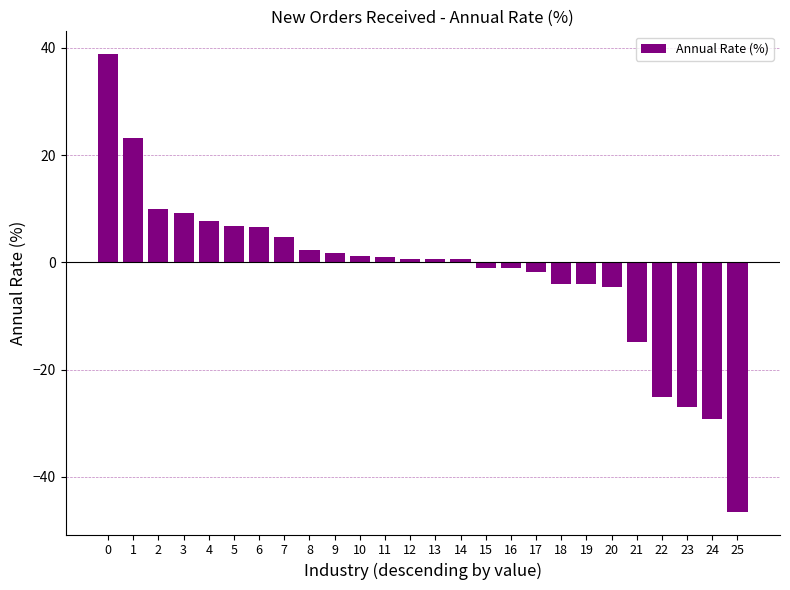

What is the change in value from 4 to 7?

-2.9